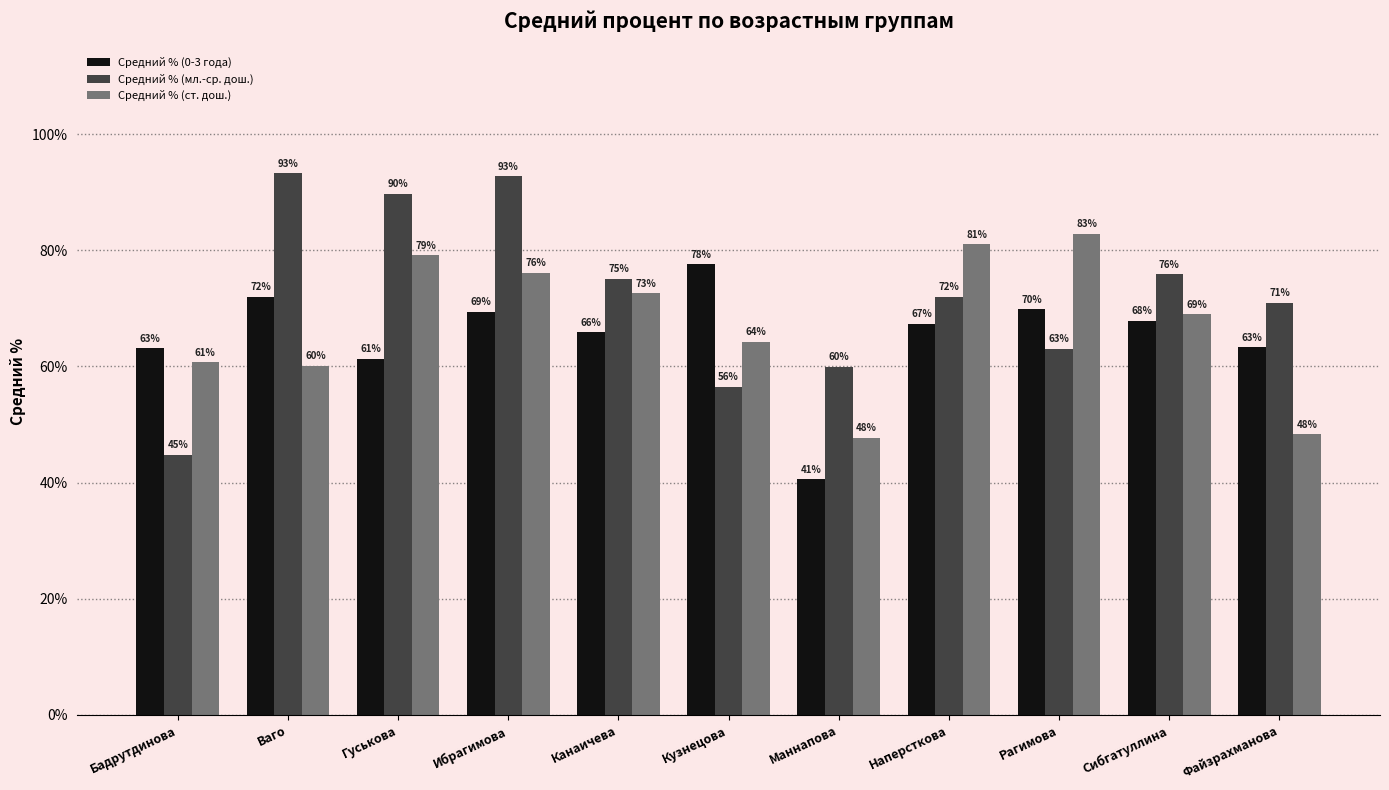

The value of Средний % (мл.-ср. дош.) at Канаичева is 75.1. True or false?

True